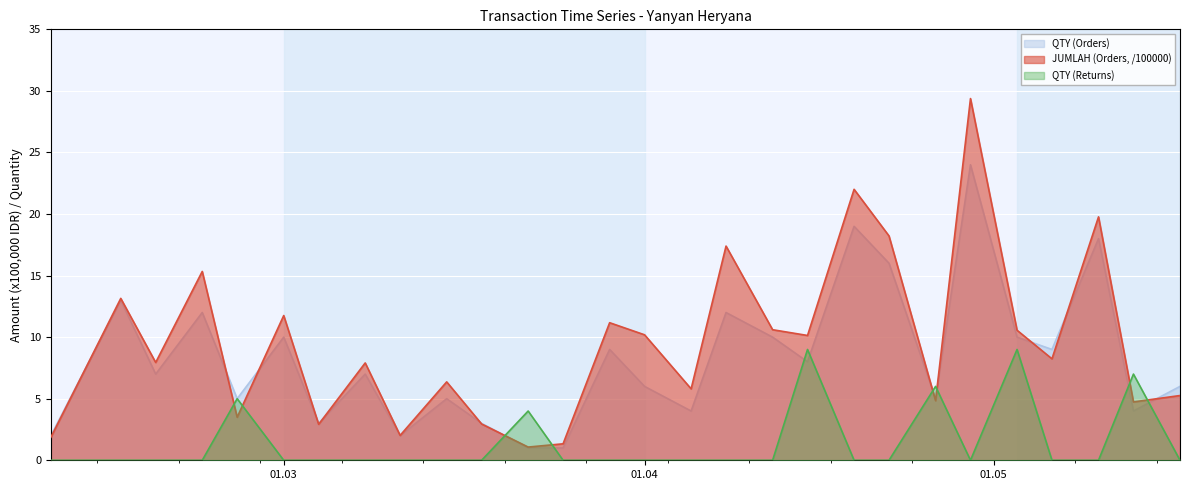

Between which two adjacent categories do QTY (Returns) and QTY (Orders) first intersect?

2018-03-18 and 2018-03-22